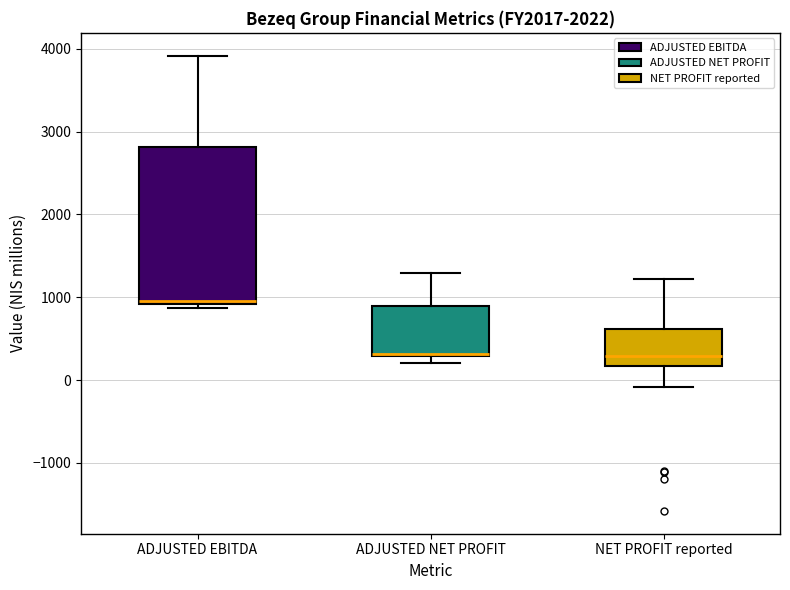

Reading left to right, read every box against the y-axis: the position of its median line, the range the box covers, and the ends of its whiskers. The values are not printed on the chart, so give them approximately, as read against the axis.

ADJUSTED EBITDA: median 1000, box 900 to 2800, whiskers 900 (just below the box's lower edge) to 3900
ADJUSTED NET PROFIT: median 300 (just above the box's lower edge), box 300 to 900, whiskers 200 to 1300
NET PROFIT reported: median 300, box 200 to 600, whiskers -100 to 1200